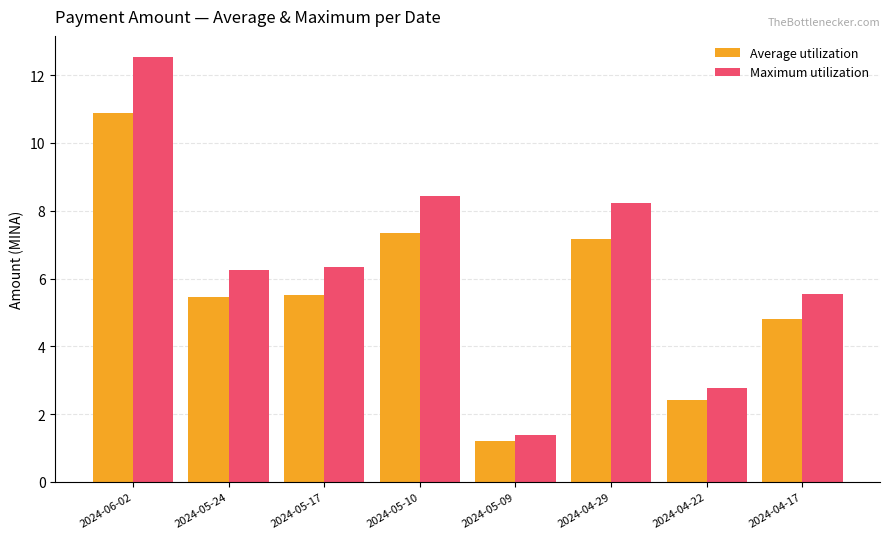

Does the chart contain any negative values?

No